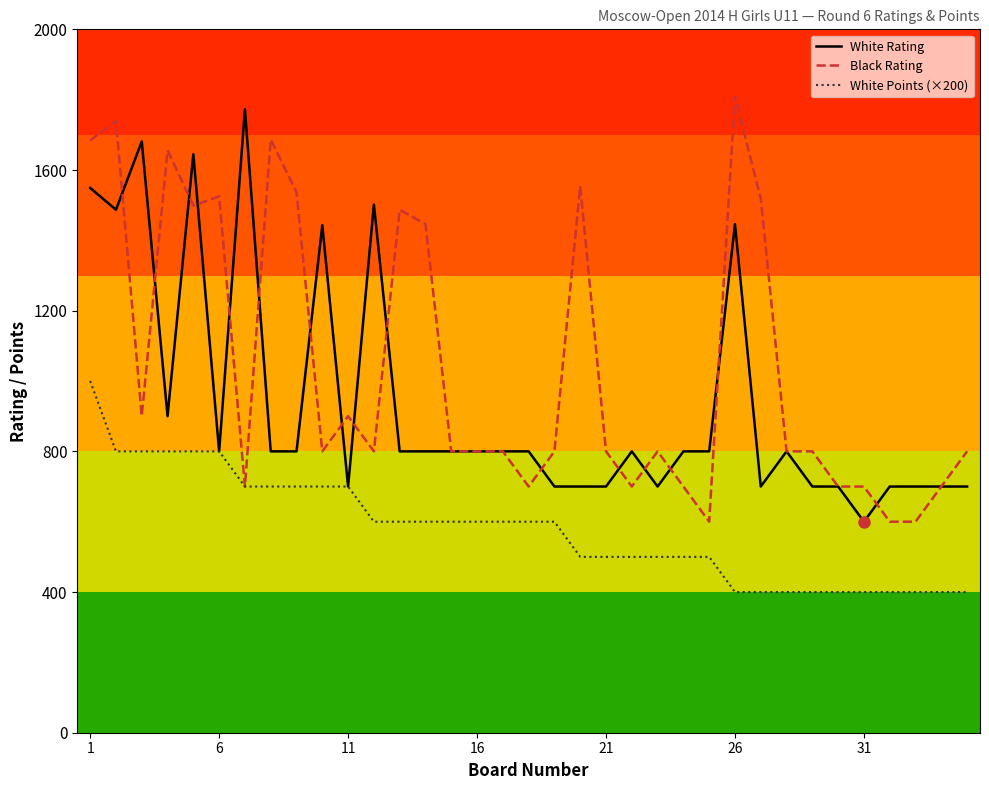

What is the maximum value shown in the chart?

1809